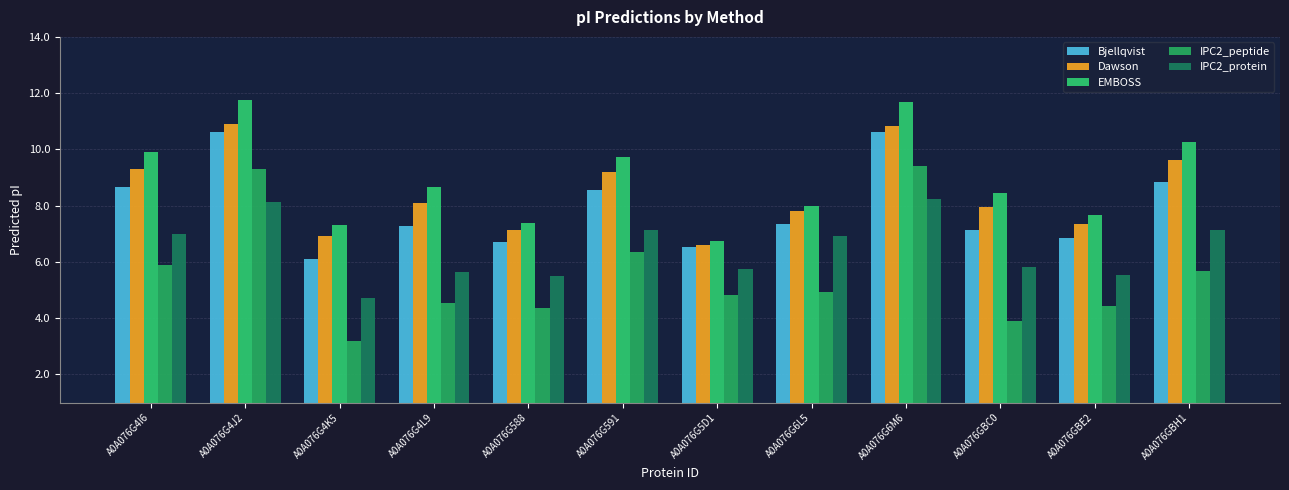

What is the label of the 2nd bar from the right?

A0A076GBE2